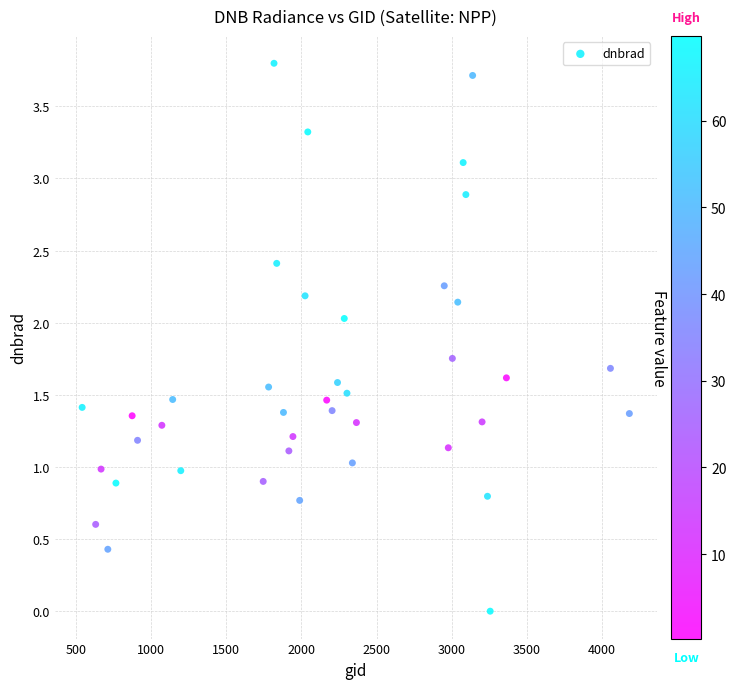

What is the range of Y values (max minus min)?

3.8